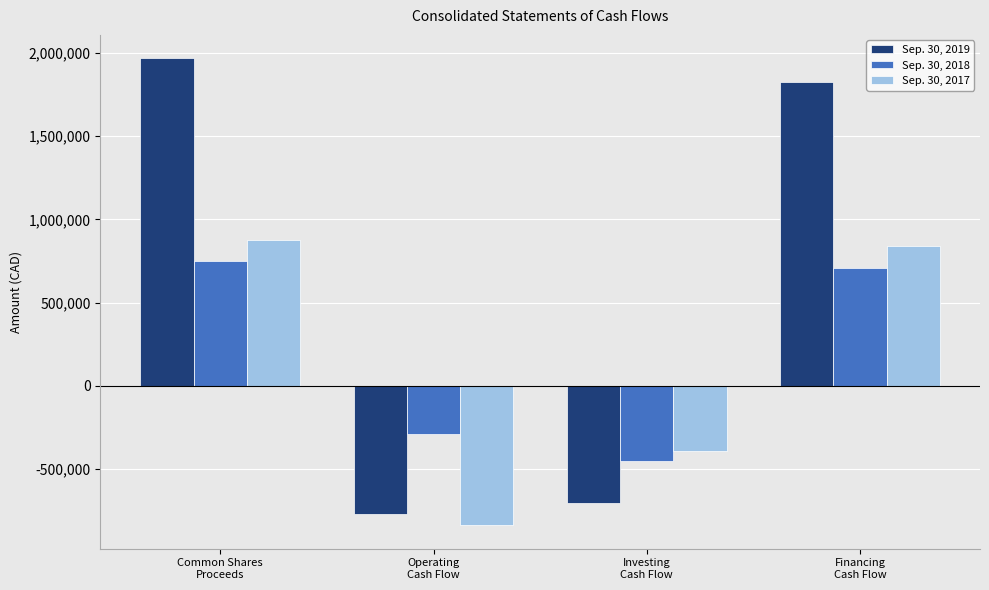

Count the number of categories in the chart.

4